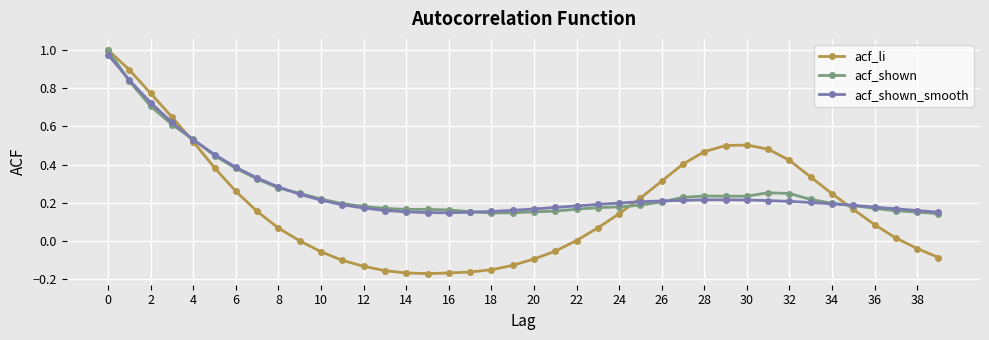

Which series has the largest range (max minus min)?

acf_li